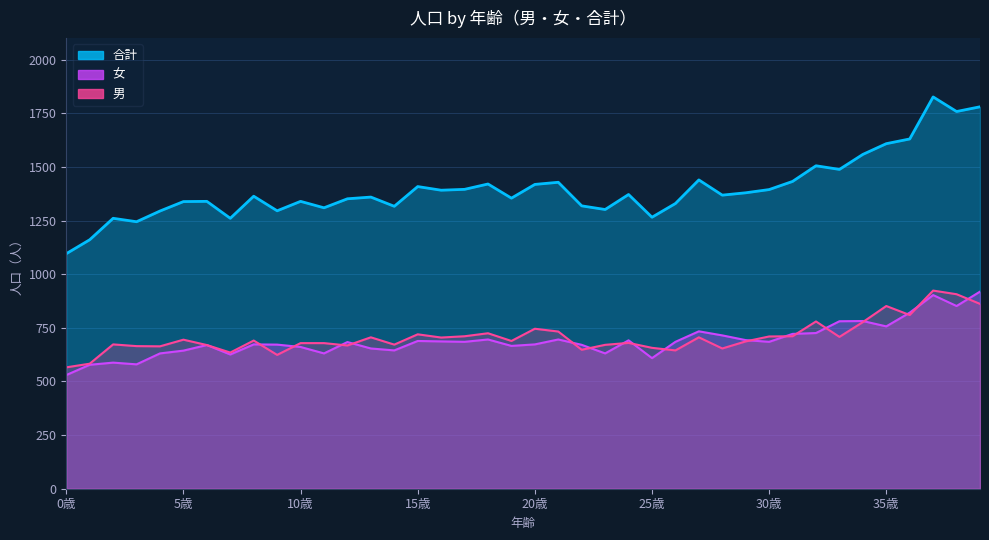

Which series has the largest total across all categories?

合計